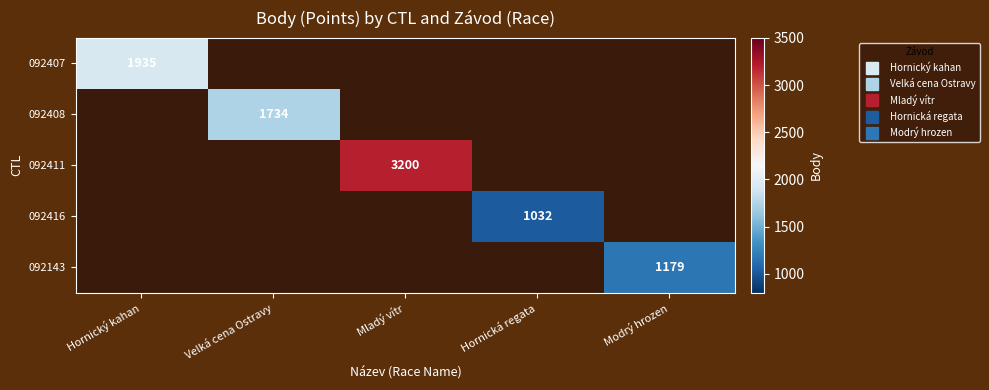

At which label does 092407 reach its peak?

Hornický kahan